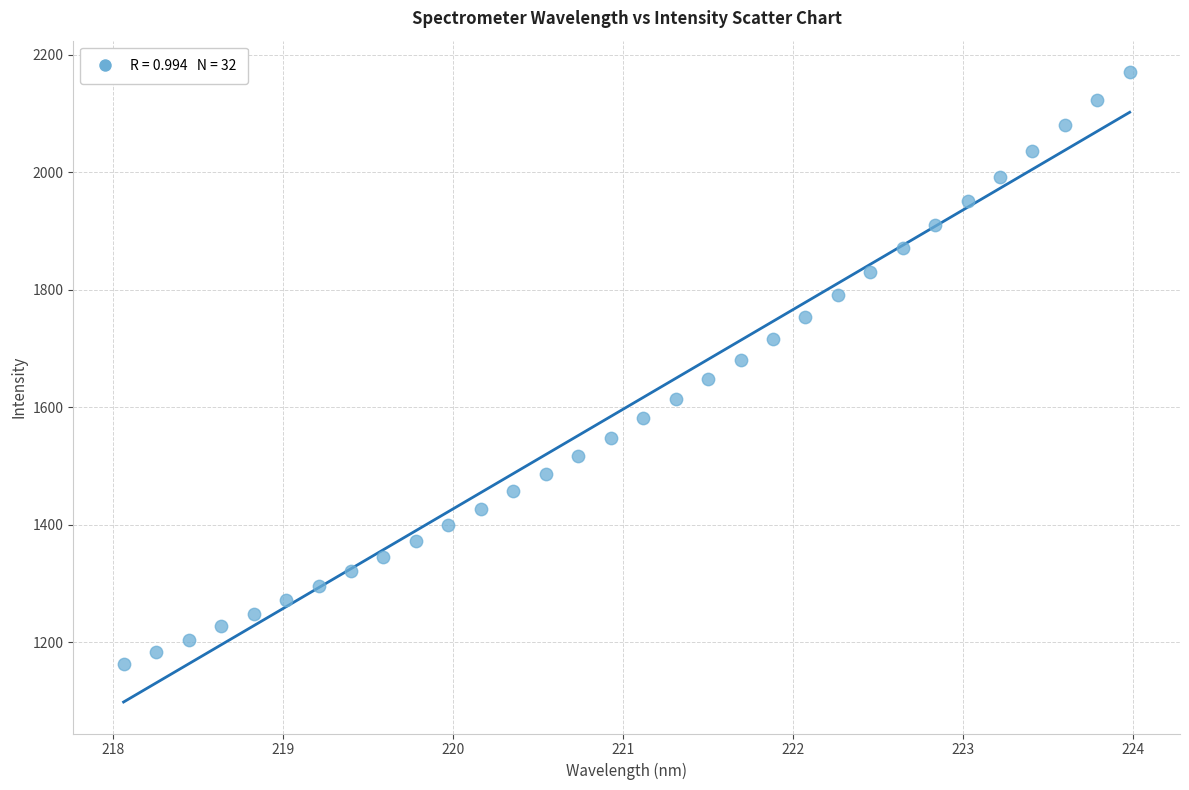

What is the range of X values (max minus min)?

5.9